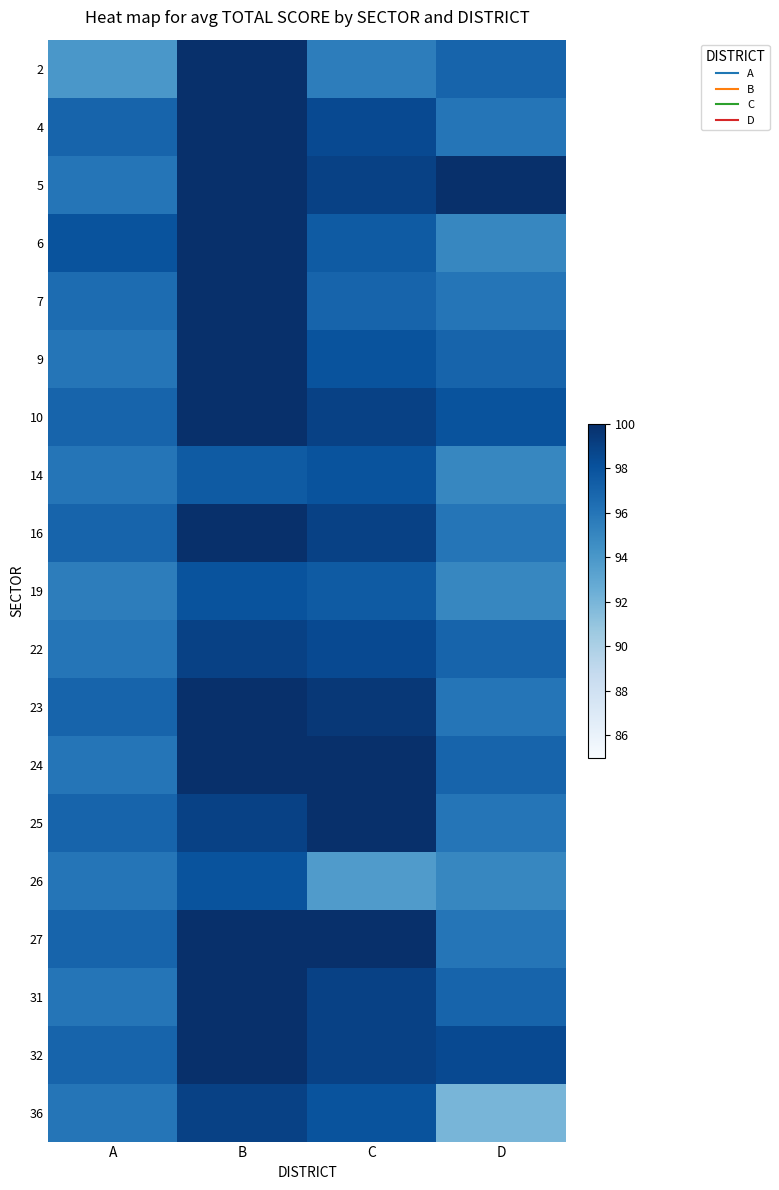

What is the greatest value displayed?

100.0